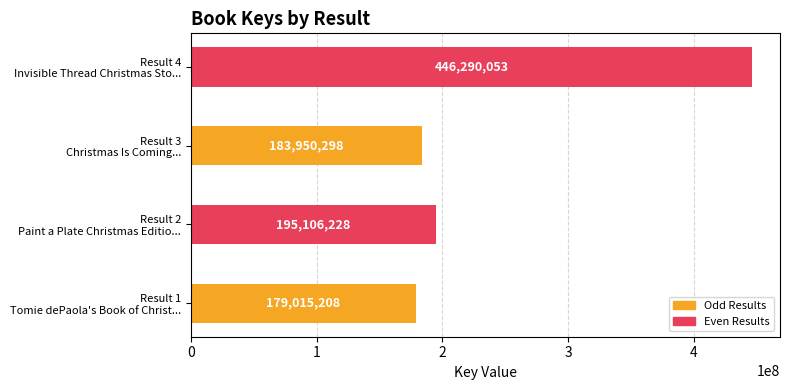

What is the difference between the maximum and minimum values?

267274845